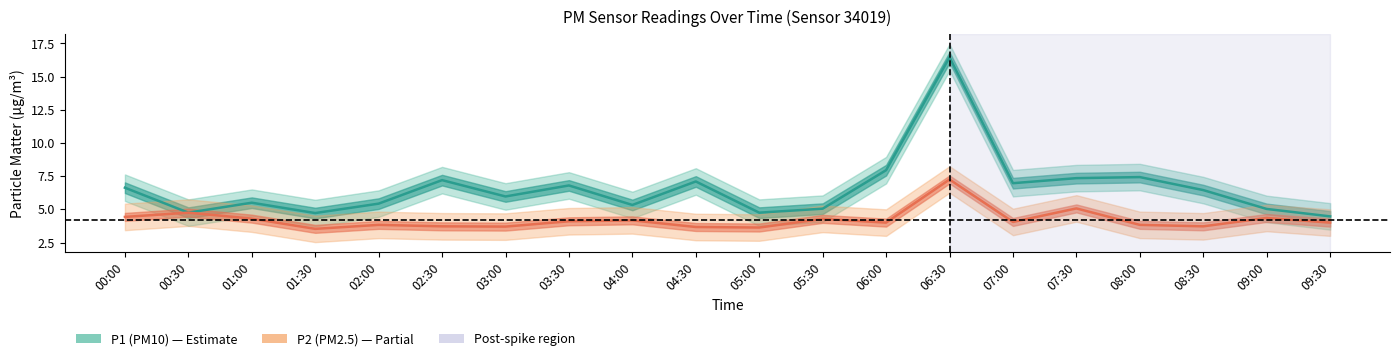

What is the average value of the P2 (PM2.5) series?

4.2